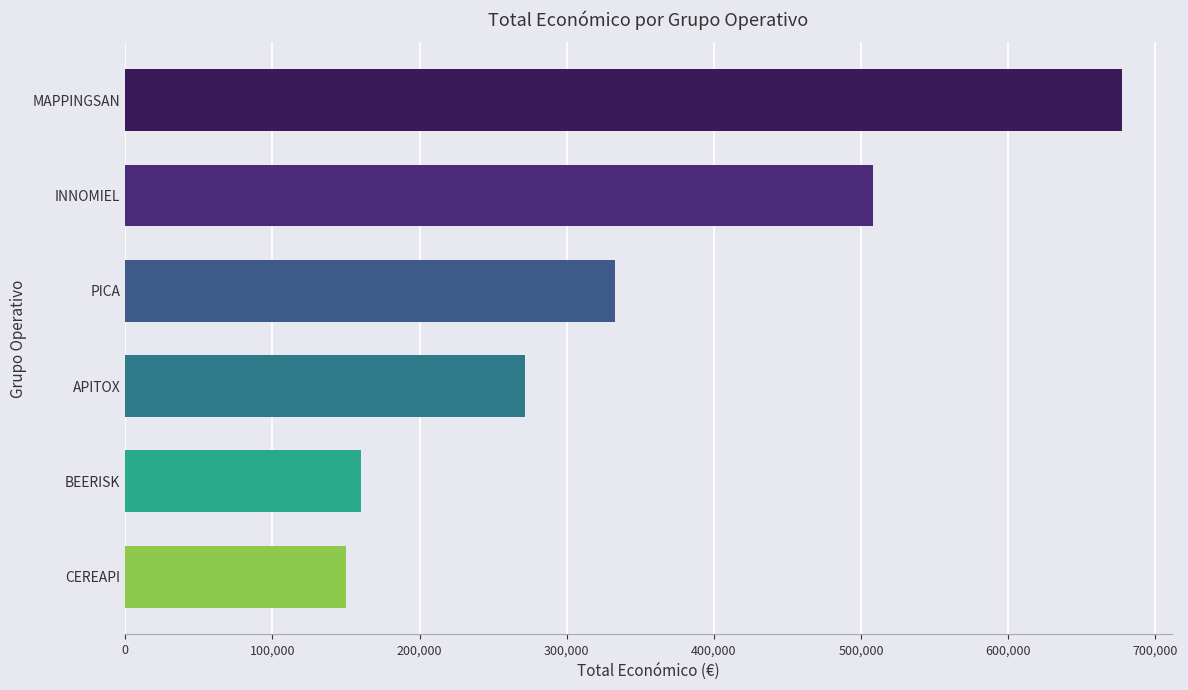

Reading top to bottom, transcribe all the data shown in this chart.

677425	508090	333001	271552	160043	150000